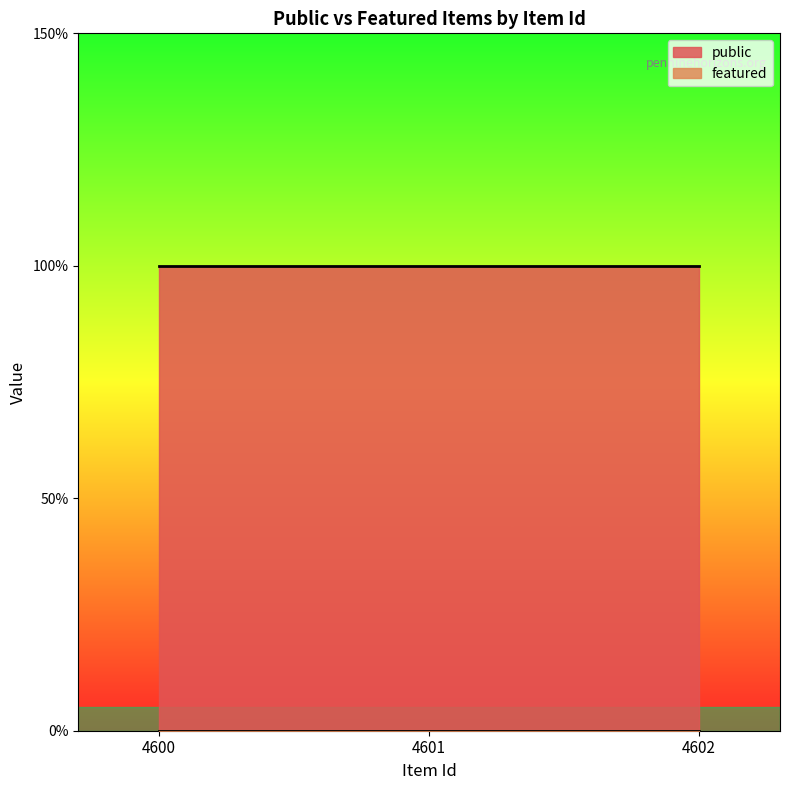

At how many categories does at least one series exceed 0?

3